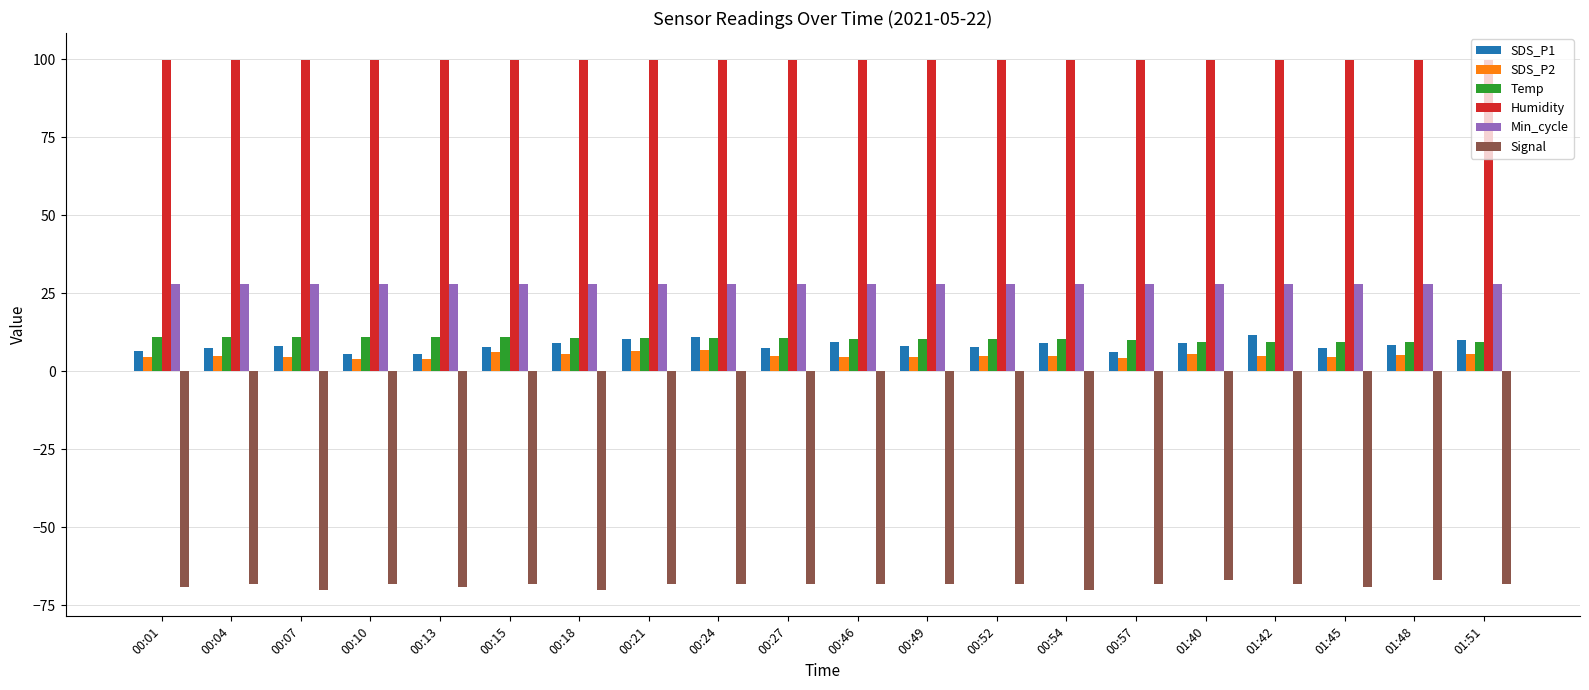

How many bars are there in each group?

6